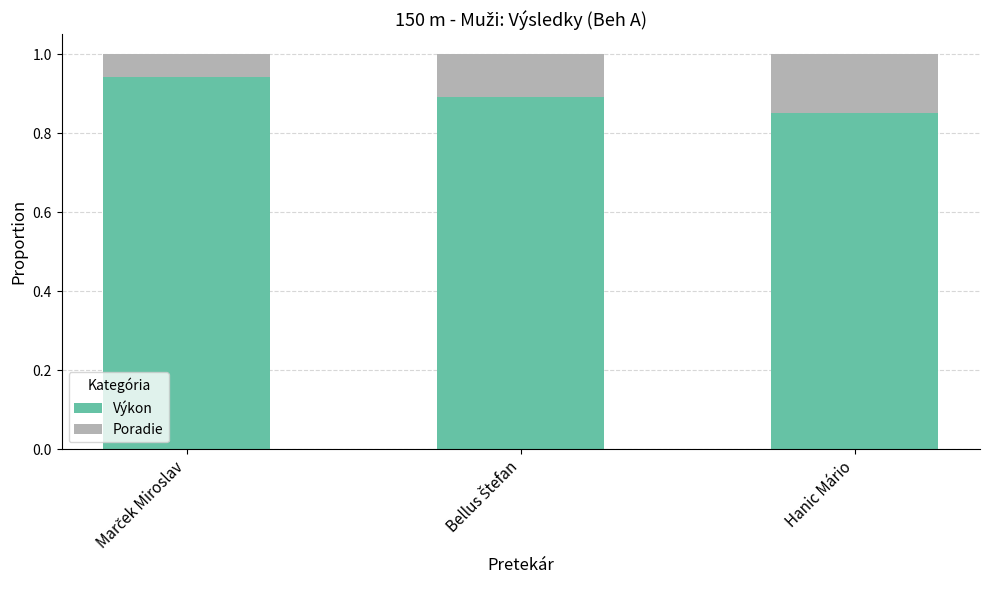

How many Výkon values are between 0 and 1?

3